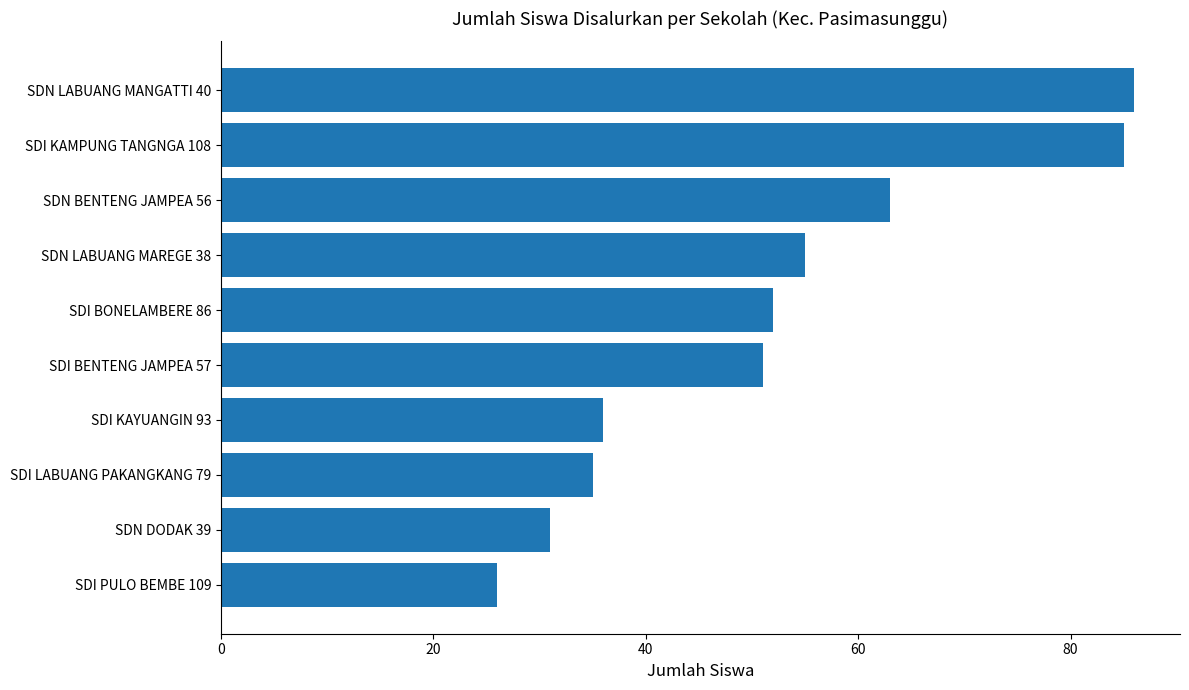

What is the maximum value shown in the chart?

86